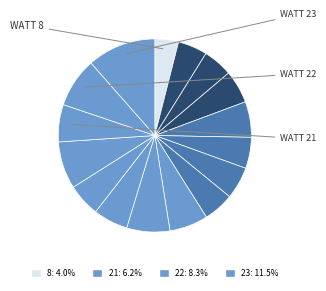

Count the number of slices in the pie.

16